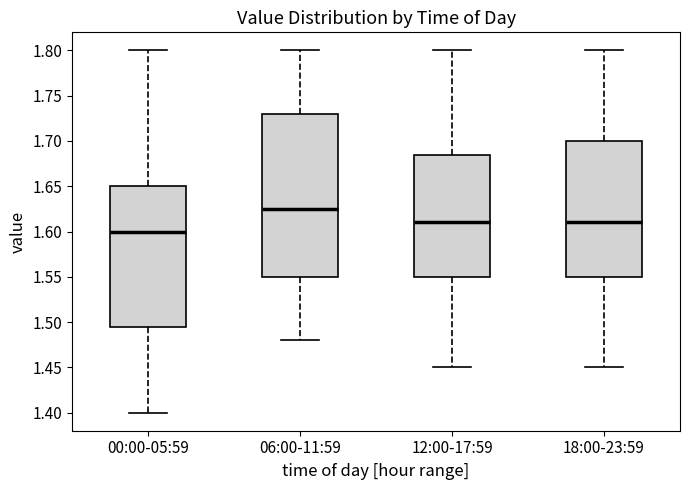

Which box has the highest median line?

06:00-11:59